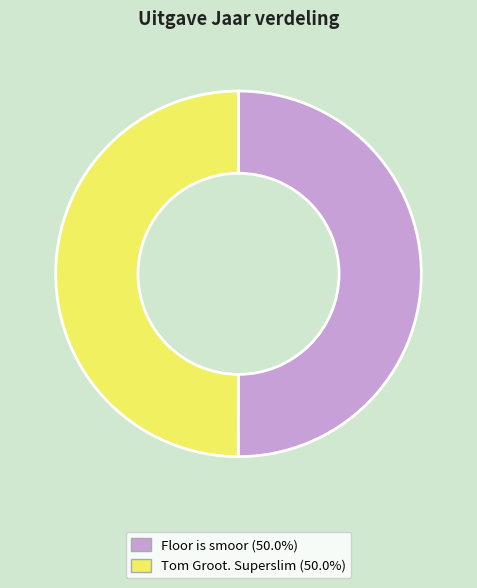

What is the ratio of the value at Tom Groot. Superslim to the value at Floor is smoor?

1.0